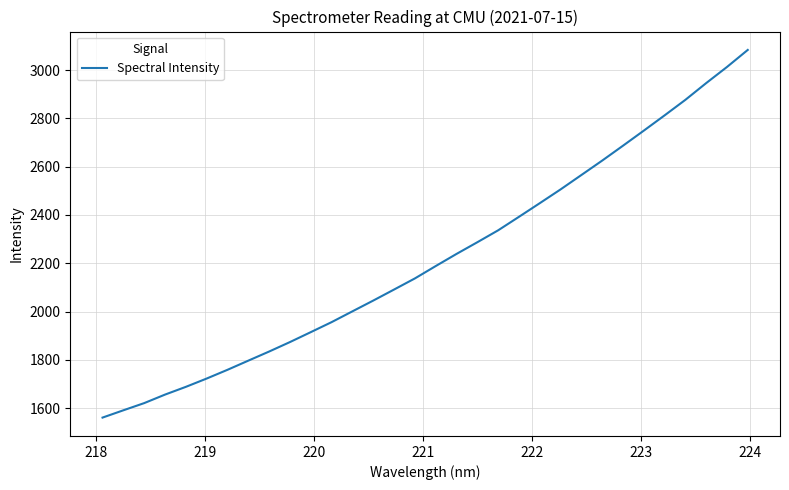

What is the maximum value shown in the chart?

3084.0